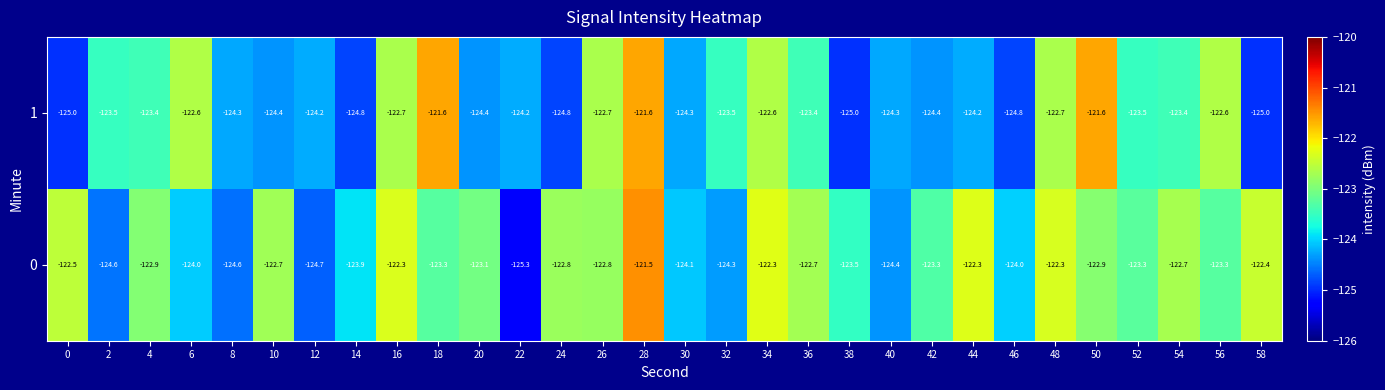

Rank the series by their average value, from highest to lowest.

0, 1